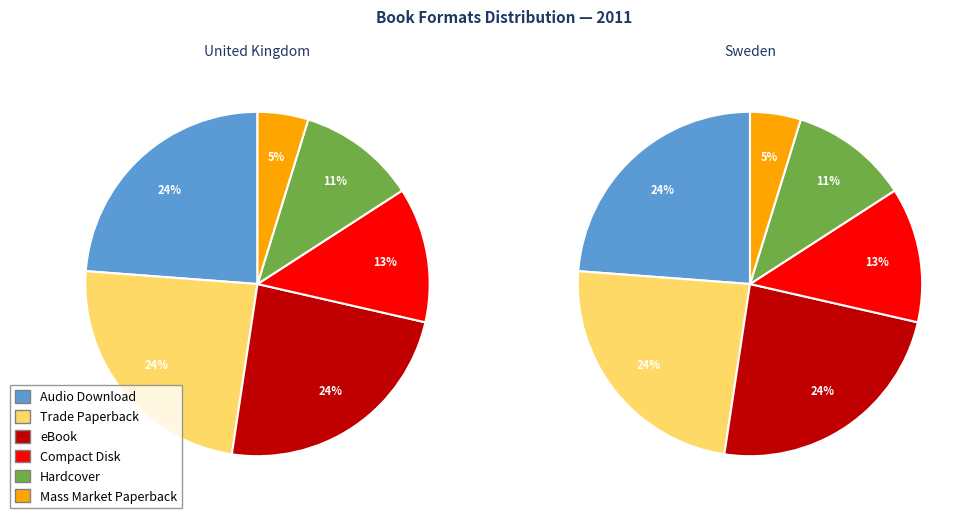

To the nearest percent, what is the difference between the largest and smallest slice percentages?

19%